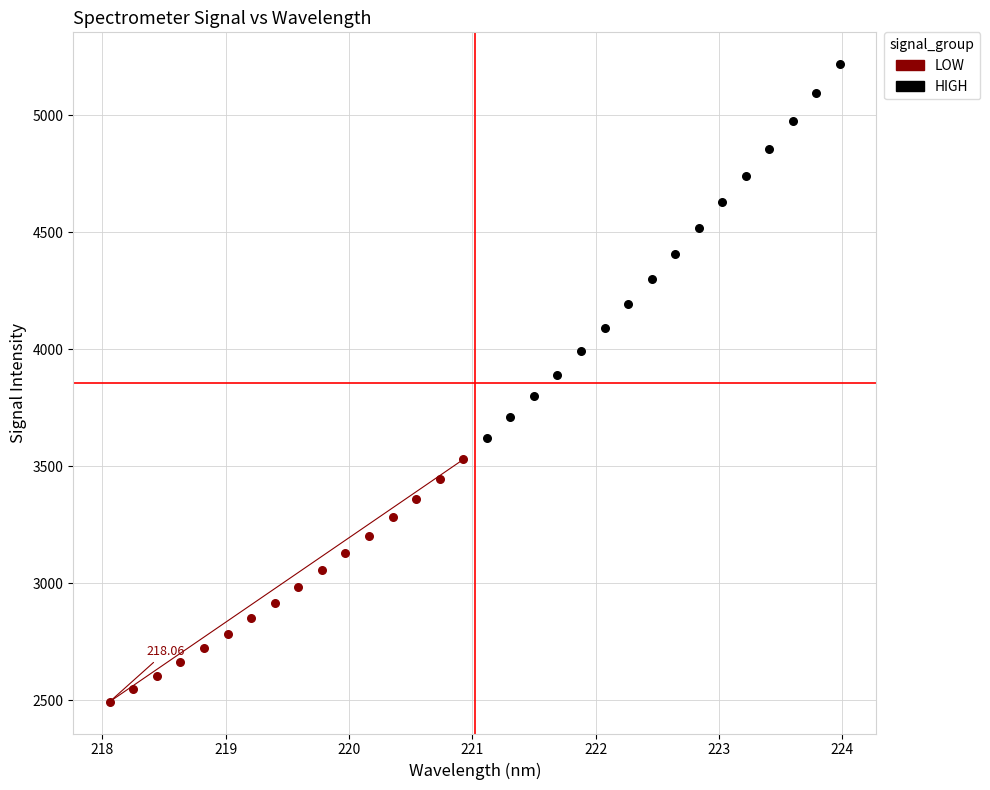

Which series reaches the minimum Y coordinate?

LOW